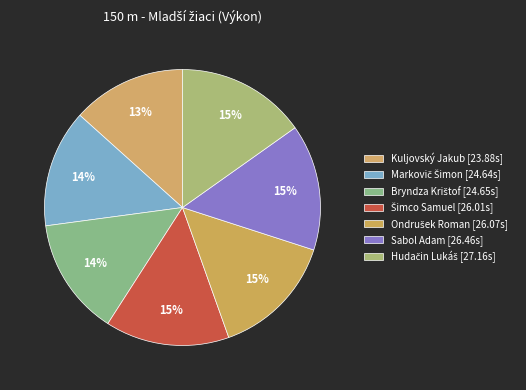

Which slice is the smallest?

Kuljovský Jakub